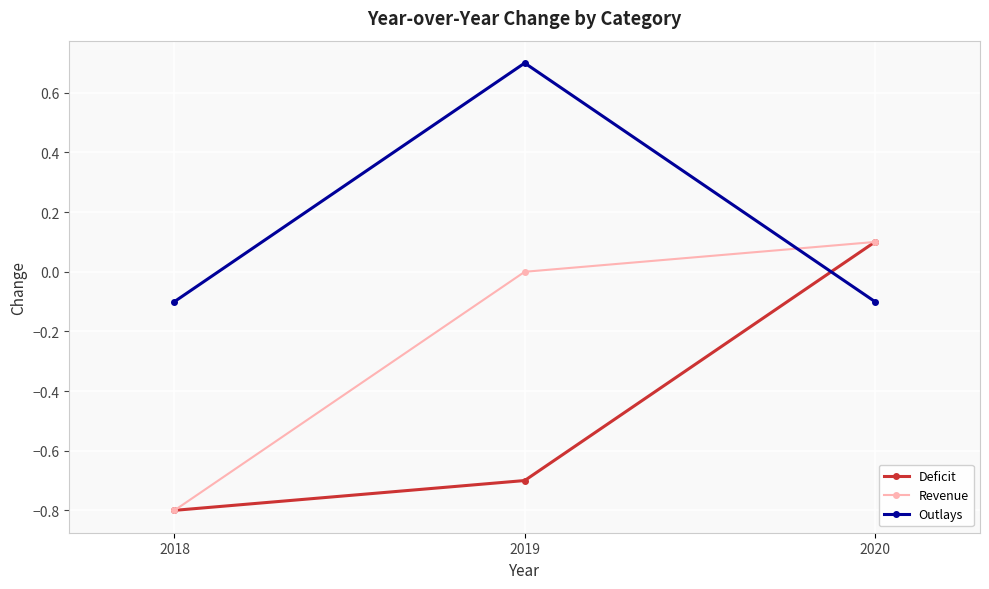

How many negative values does the Outlays series have?

2